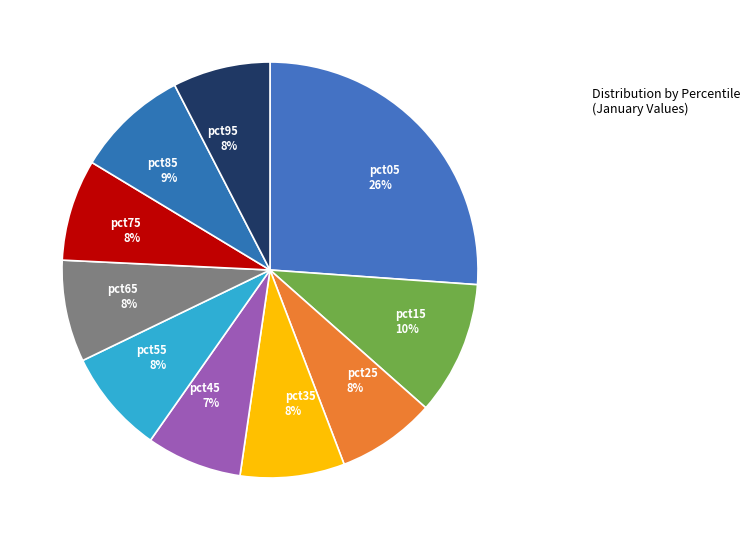

What percentage is the pct65 slice, to the nearest percent?

8%